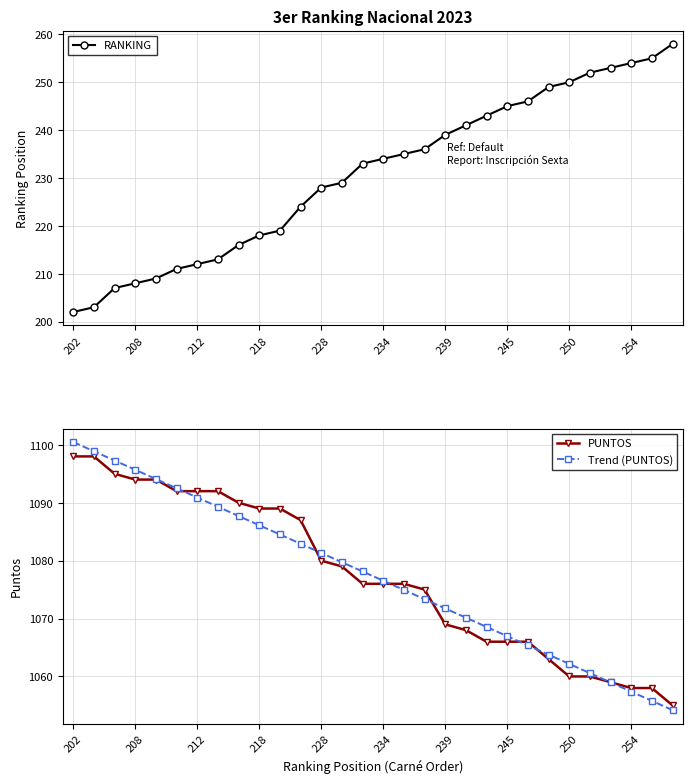

The PUNTOS series shows 1080.0 at 228. True or false?

True